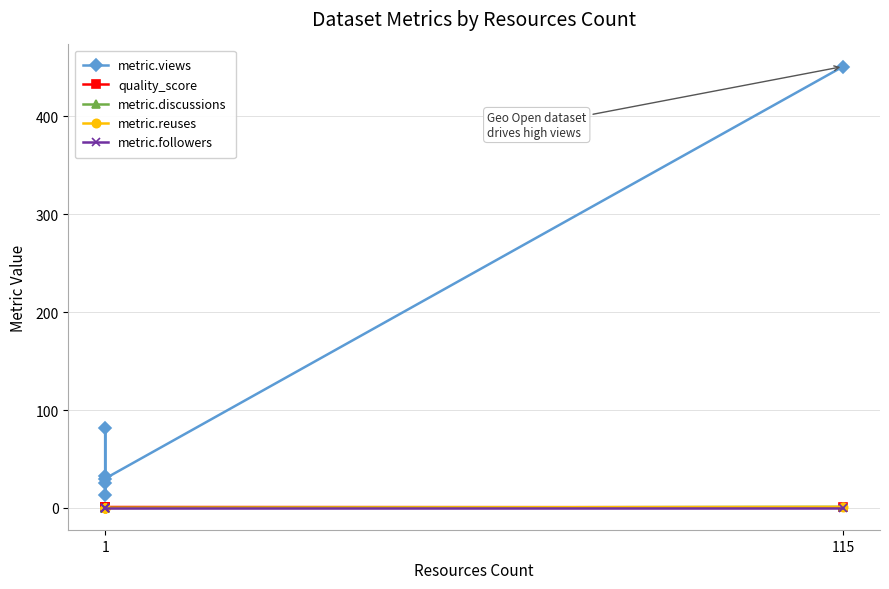

How many lines are shown in the chart?

5